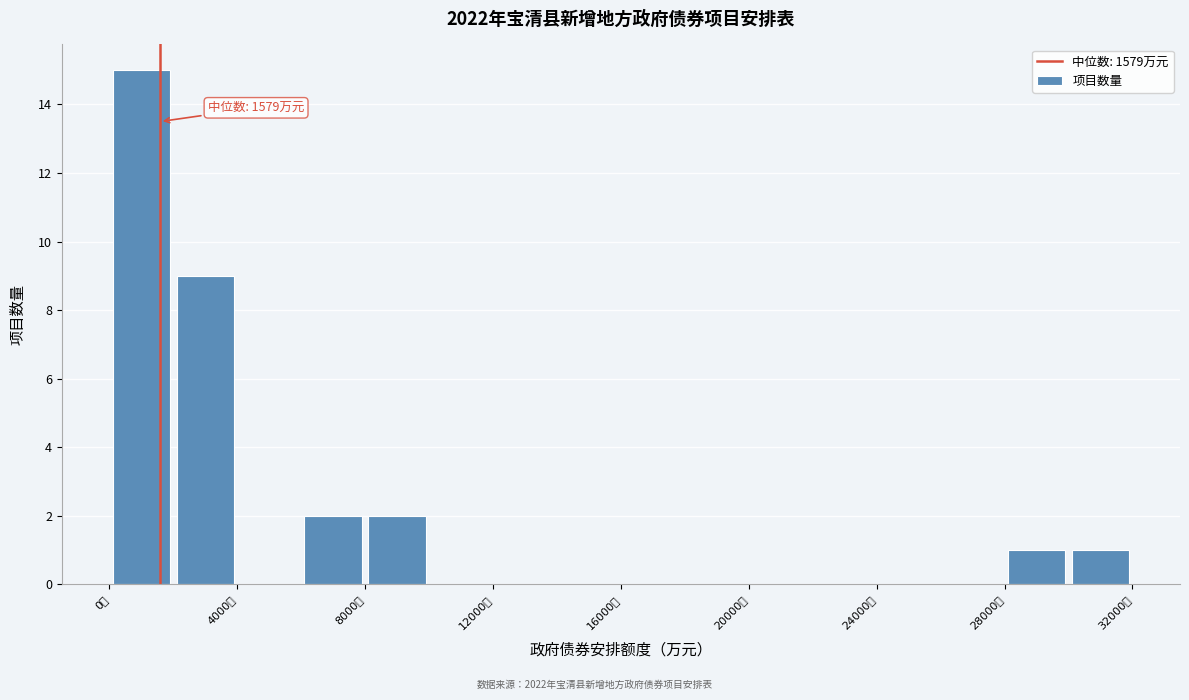

Over which range of the x-axis is the bar tallest?

0 to 2000